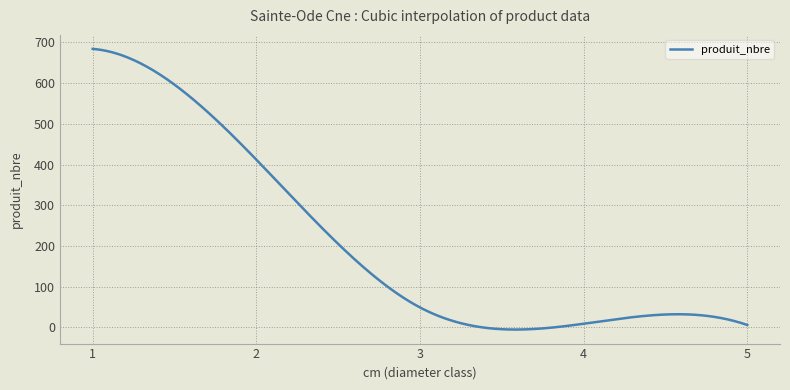

What is the greatest value displayed?

684.0